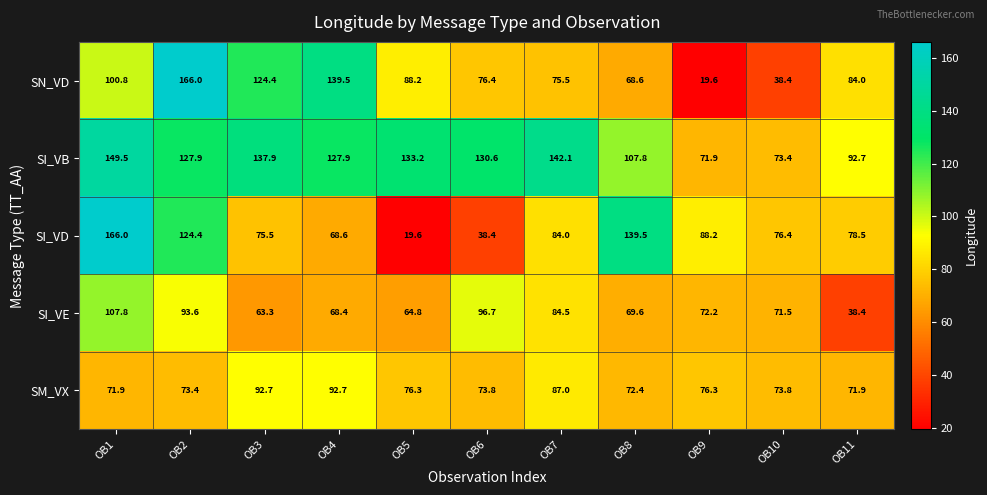

What is the maximum value shown in the chart?

166.0